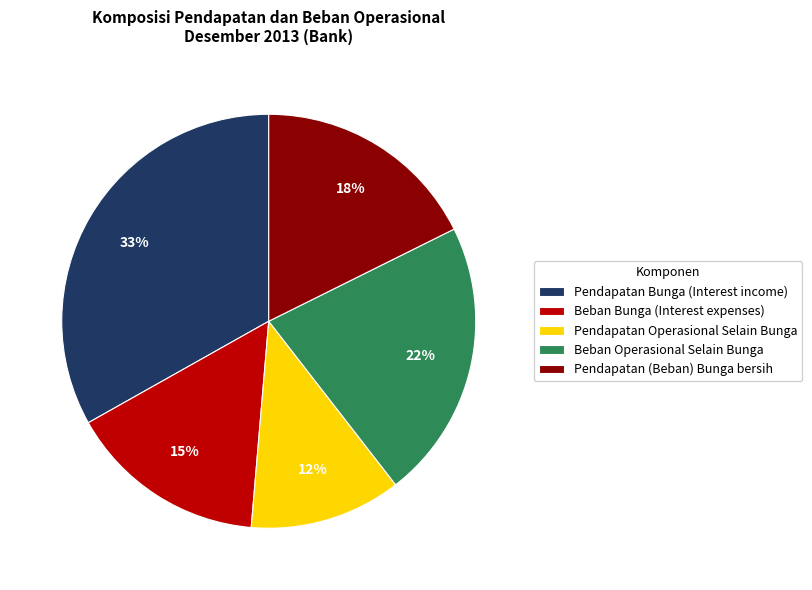

Is the sum of Beban Bunga (Interest expenses) and Pendapatan (Beban) Bunga bersih greater than half?

No